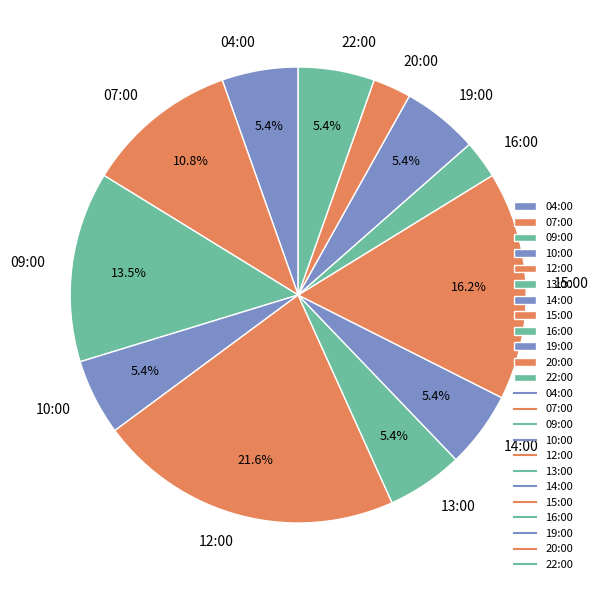

How many segments does this pie chart have?

12